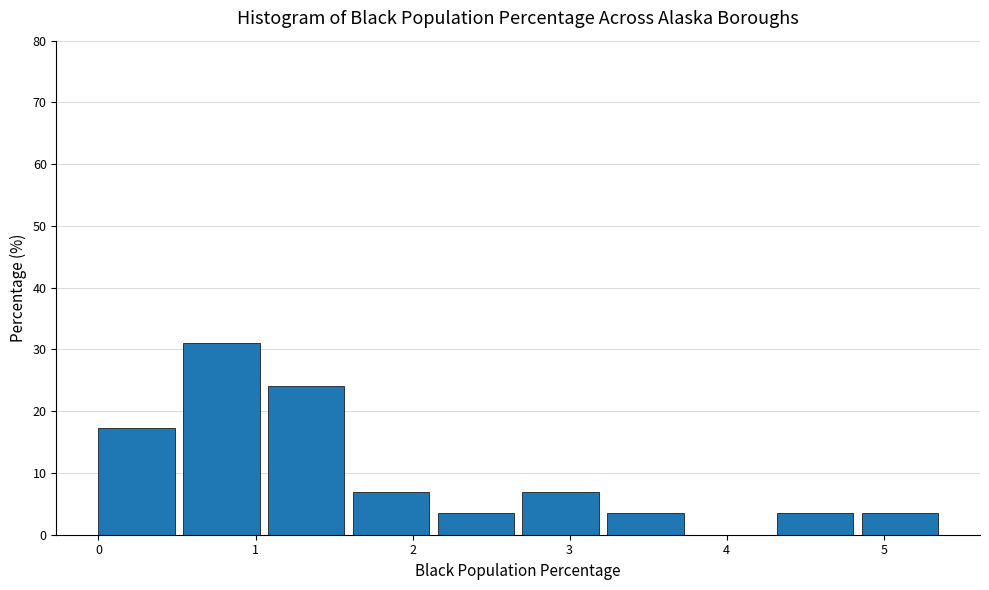

Over which range of the x-axis is the bar tallest?

0.54 to 1.08